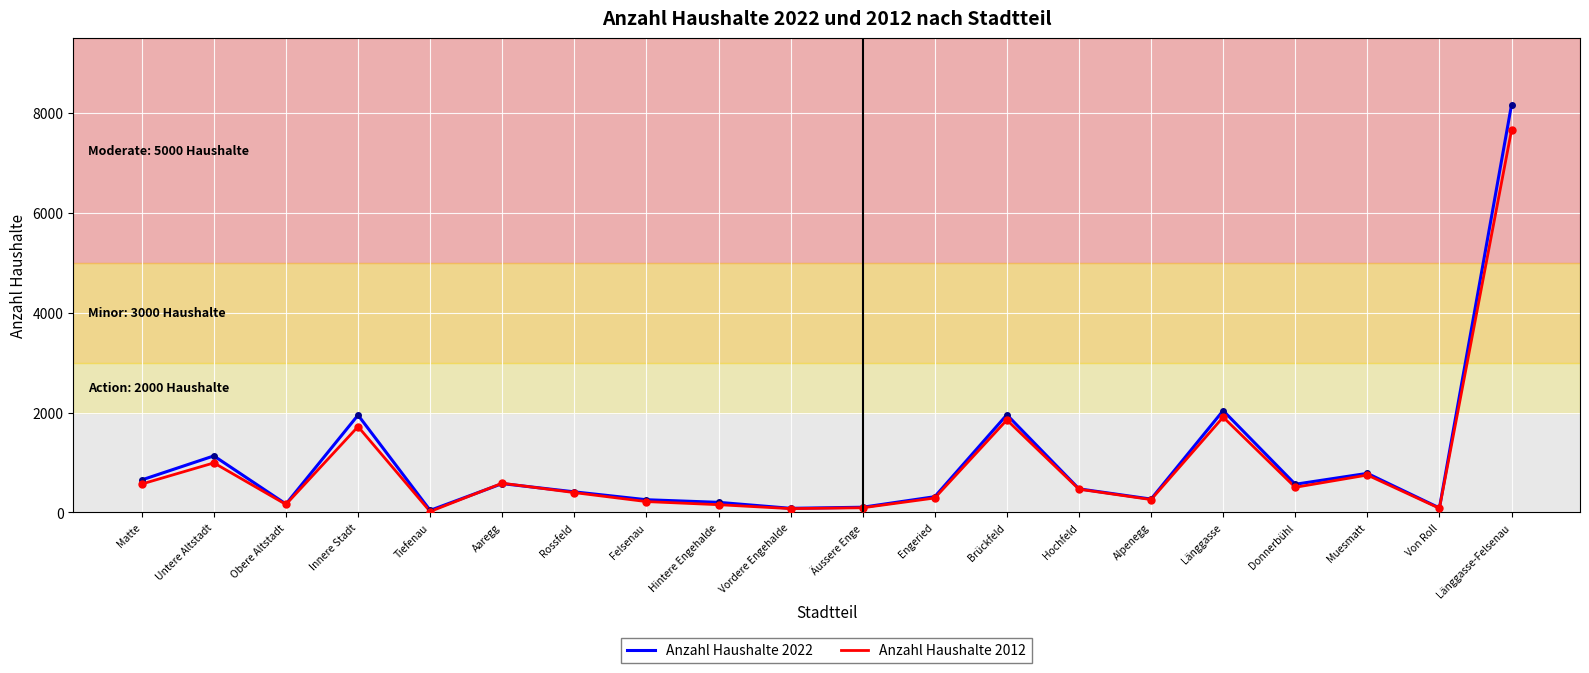

Which category has the highest value across all series?

Länggasse-Felsenau